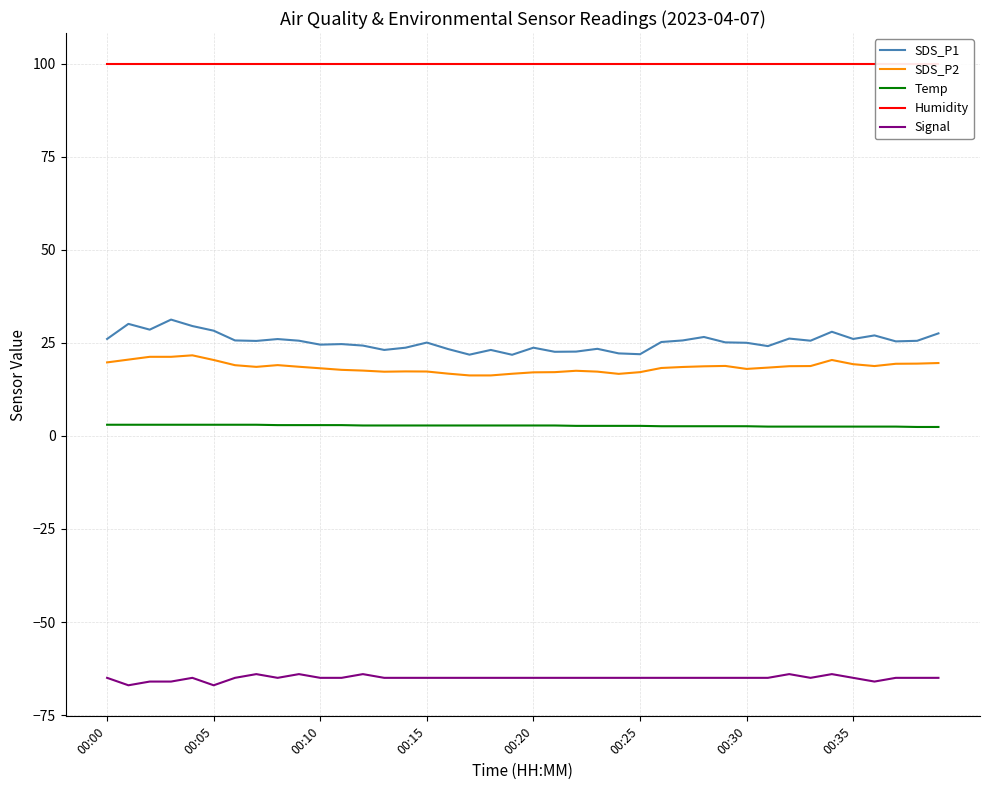

Reading left to right, transcribe all the data shown in this chart.

SDS_P1: 26.1	30.1	28.6	31.2	29.5	28.3	25.6	25.5	26.0	25.6	24.5	24.7	24.3	23.1	23.7	25.1	23.3	21.8	23.1	21.8	23.7	22.6	22.6	23.4	22.2	21.9	25.2	25.6	26.6	25.1	25.0	24.1	26.1	25.6	28.0	26.1	27.0	25.4	25.6	27.6
SDS_P2: 19.8	20.5	21.2	21.2	21.6	20.4	19.0	18.6	19.0	18.6	18.2	17.8	17.6	17.2	17.3	17.3	16.7	16.2	16.2	16.7	17.1	17.1	17.5	17.3	16.7	17.1	18.2	18.5	18.7	18.8	18.0	18.4	18.7	18.8	20.4	19.3	18.8	19.4	19.4	19.6
Temp: 3.0	3.0	3.0	3.0	3.0	3.0	3.0	3.0	2.9	2.9	2.9	2.9	2.8	2.8	2.8	2.8	2.8	2.8	2.8	2.8	2.8	2.8	2.7	2.7	2.7	2.7	2.6	2.6	2.6	2.6	2.6	2.5	2.5	2.5	2.5	2.5	2.5	2.5	2.4	2.4
Humidity: 99.9	99.9	99.9	99.9	99.9	99.9	99.9	99.9	99.9	99.9	99.9	99.9	99.9	99.9	99.9	99.9	99.9	99.9	99.9	99.9	99.9	99.9	99.9	99.9	99.9	99.9	99.9	99.9	99.9	99.9	99.9	99.9	99.9	99.9	99.9	99.9	99.9	99.9	99.9	99.9
Signal: -65.0	-67.0	-66.0	-66.0	-65.0	-67.0	-65.0	-64.0	-65.0	-64.0	-65.0	-65.0	-64.0	-65.0	-65.0	-65.0	-65.0	-65.0	-65.0	-65.0	-65.0	-65.0	-65.0	-65.0	-65.0	-65.0	-65.0	-65.0	-65.0	-65.0	-65.0	-65.0	-64.0	-65.0	-64.0	-65.0	-66.0	-65.0	-65.0	-65.0